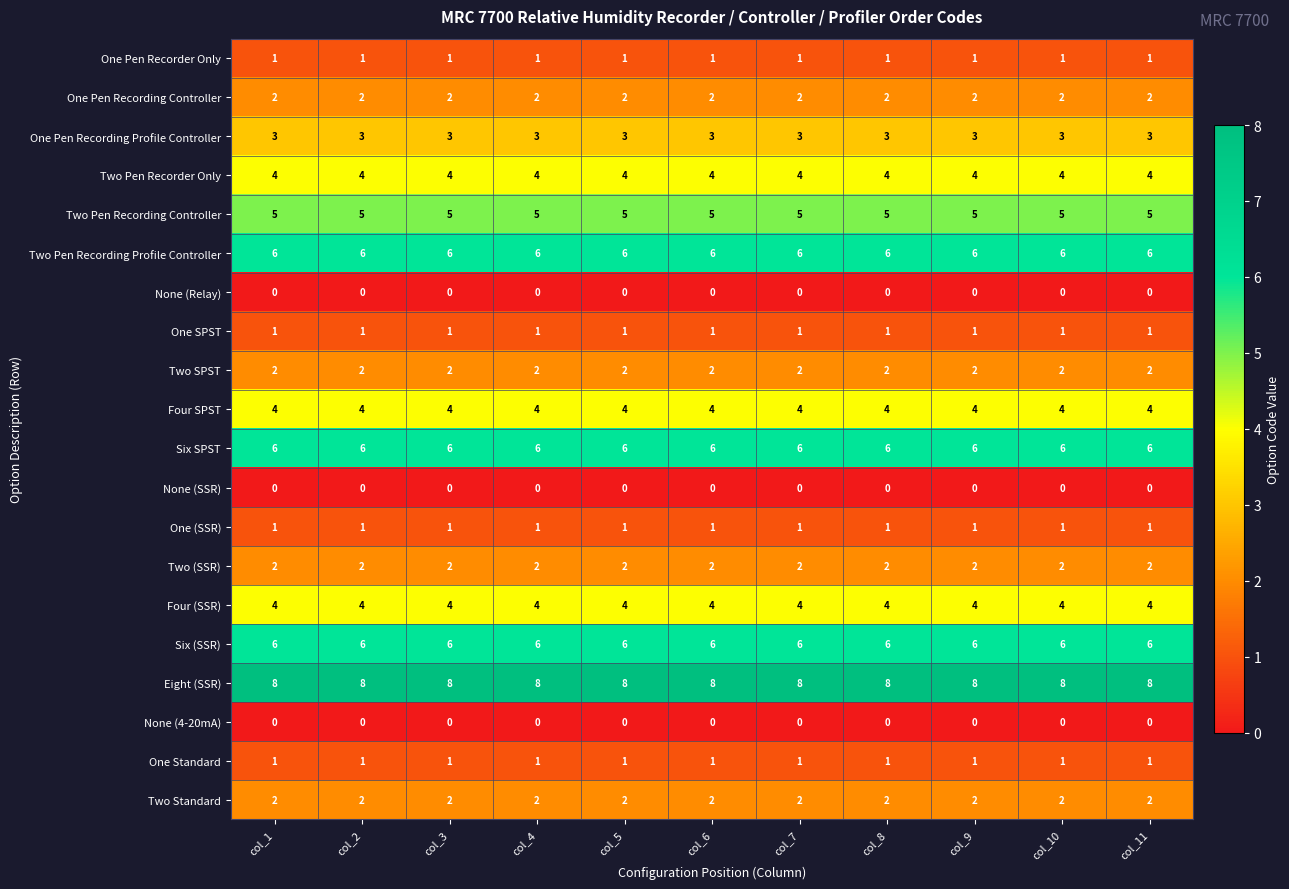

What is the spread (max minus min) of values at col_10?

8